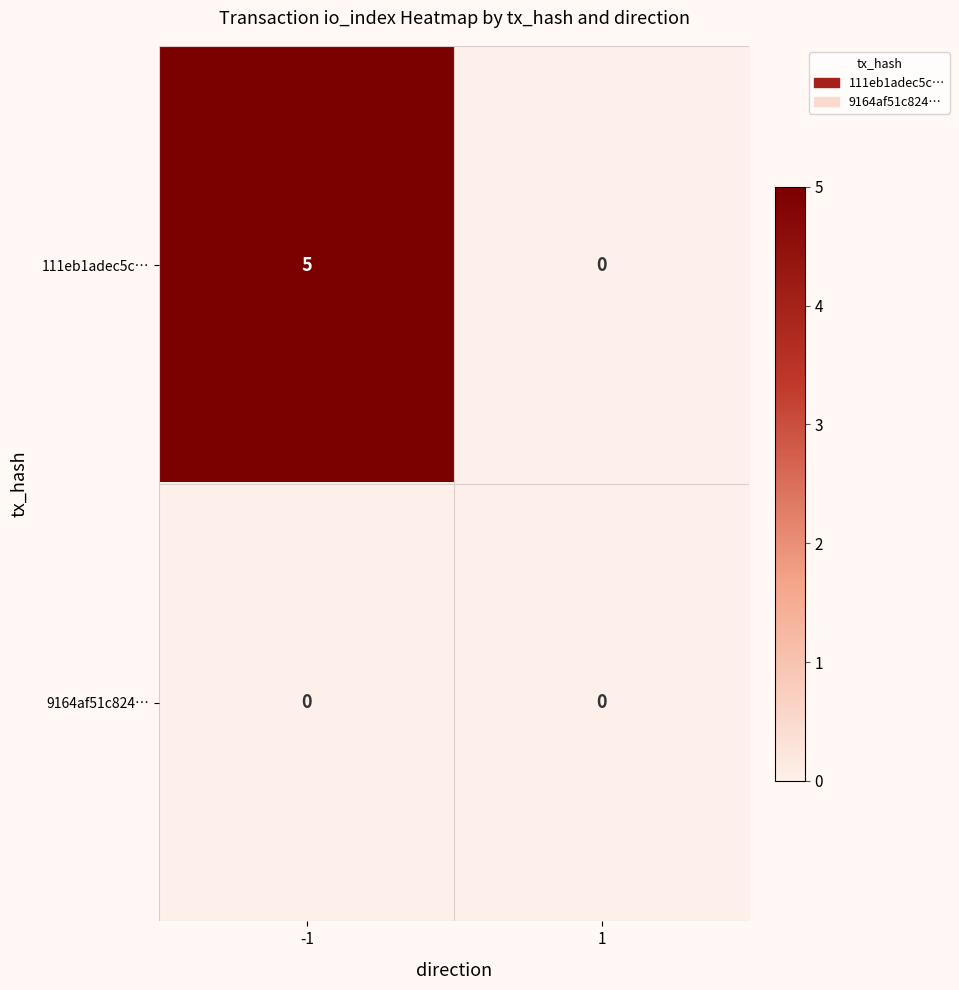

Which series has the widest spread of values?

111eb1adec5c…